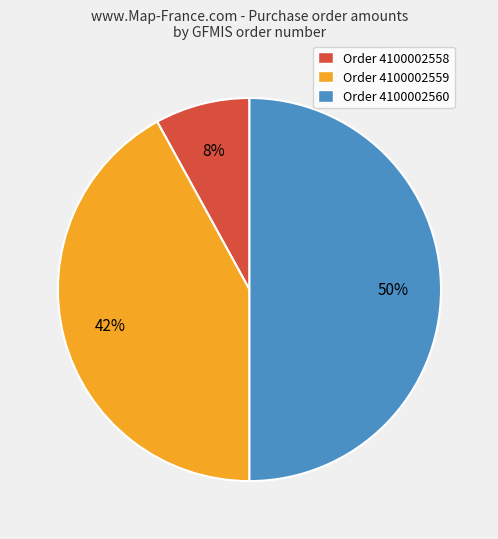

True or false: Order 4100002559 accounts for 42% of the total.

True